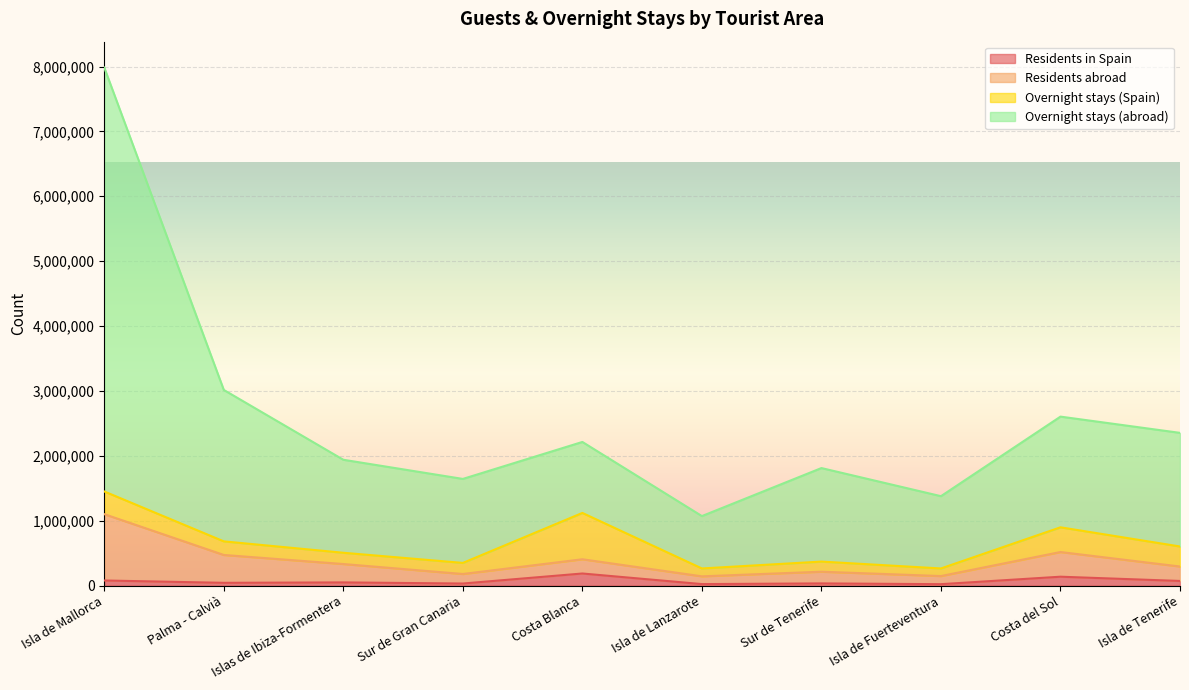

What is the difference between the second highest and second lowest values in the Residents in Spain series?

113937